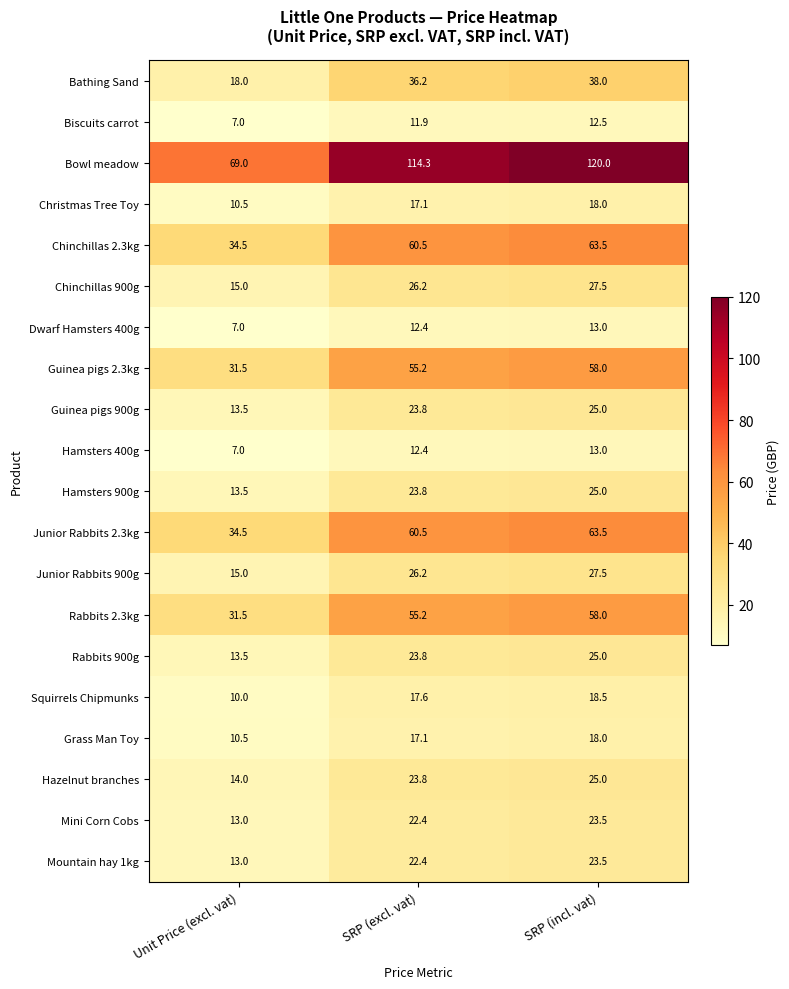

What is the sum of the Hazelnut branches values at SRP (incl. vat) and SRP (excl. vat)?

48.8